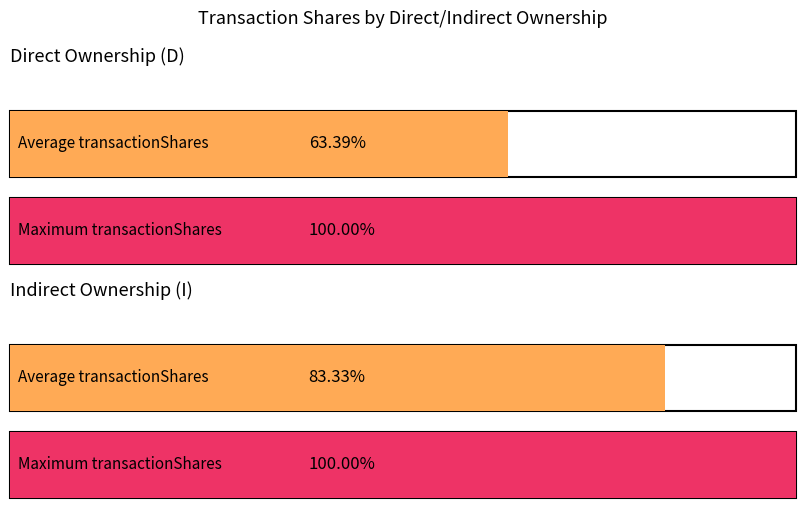

Read the transactionShares value at D, to the nearest 100.

45000